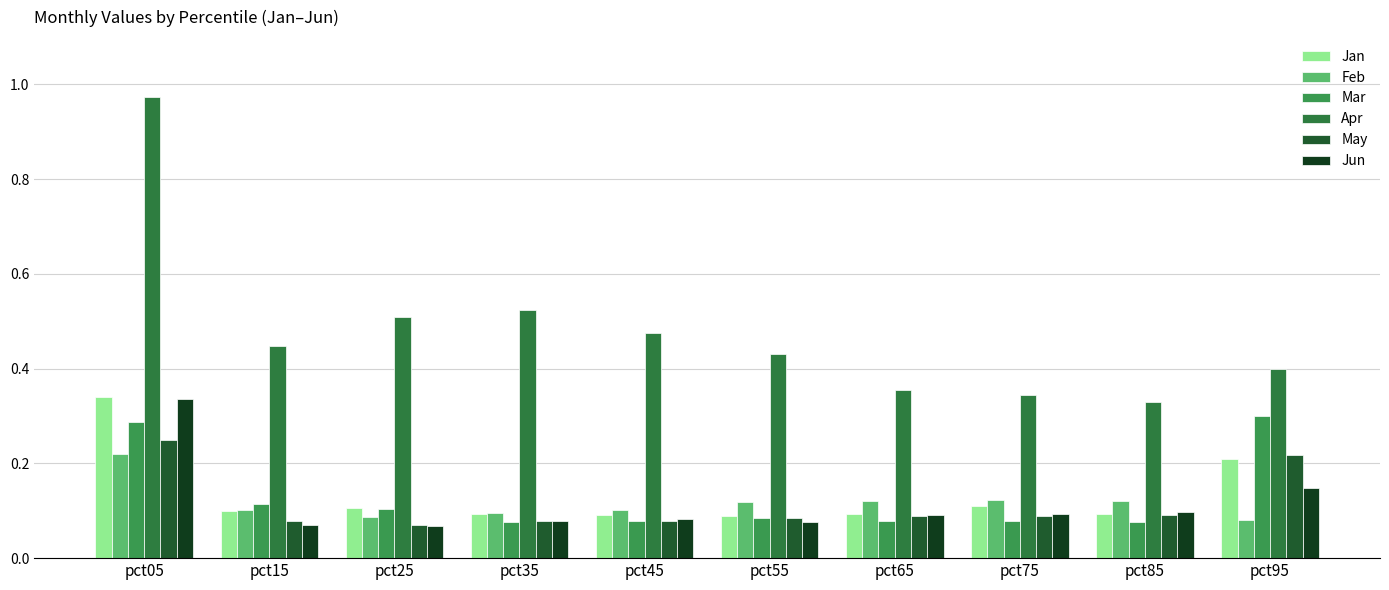

Rank the series by their maximum value, from highest to lowest.

Apr, Jan, Jun, Mar, May, Feb